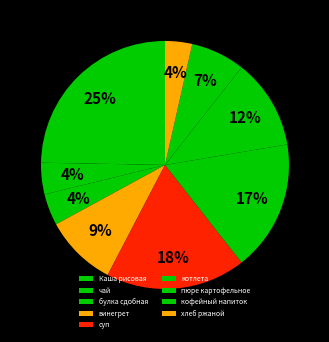

Which has a higher value, пюре картофельное or Каша рисовая?

Каша рисовая